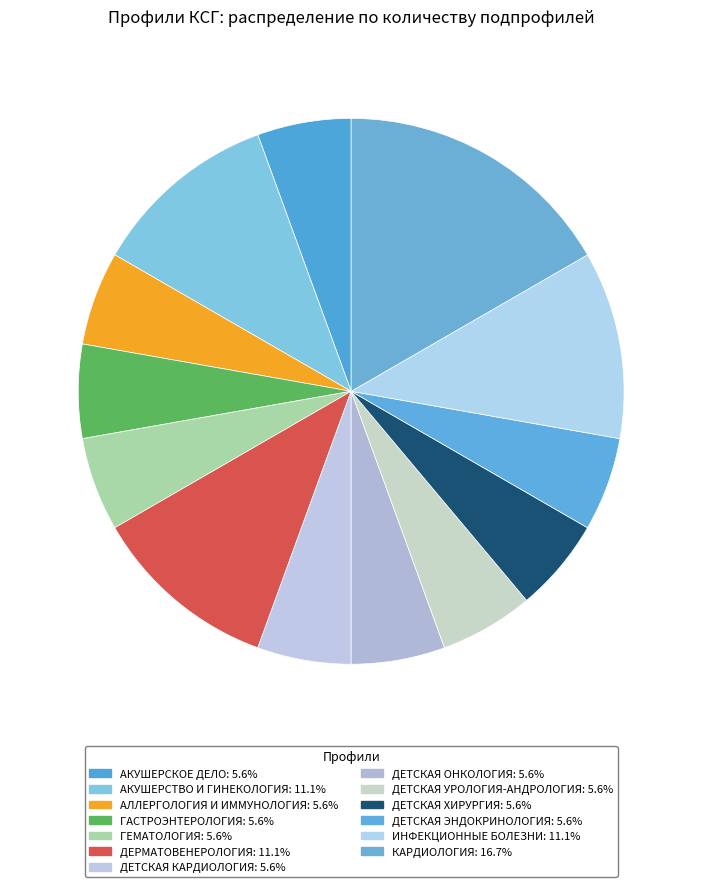

How many slices are in this pie chart?

13